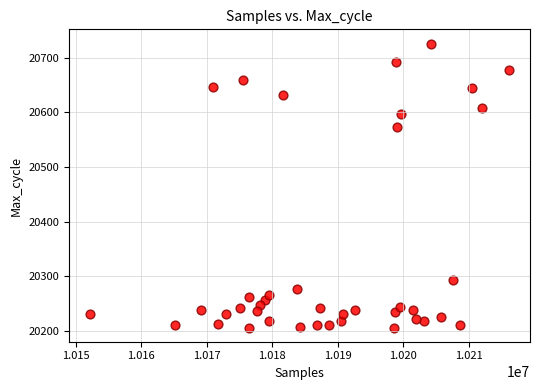

What is the range of X values (max minus min)?

63935